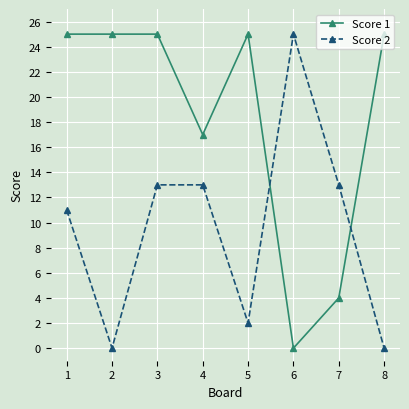

At 7, list the series in order from smallest to largest.

Score 1, Score 2